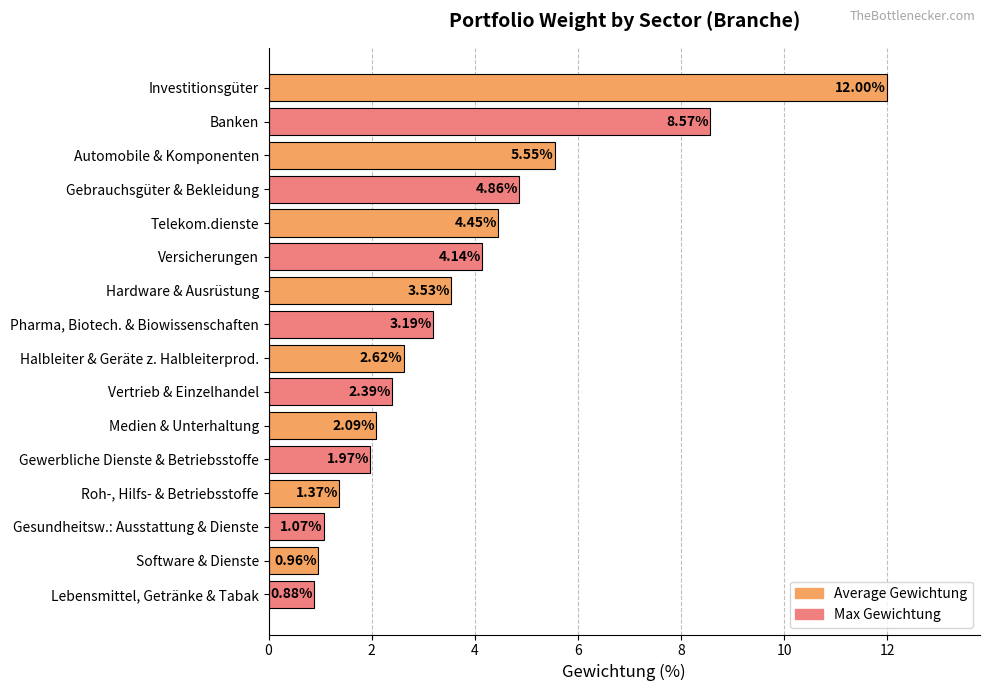

At which category does the chart reach its minimum across all series?

Lebensmittel, Getränke & Tabak